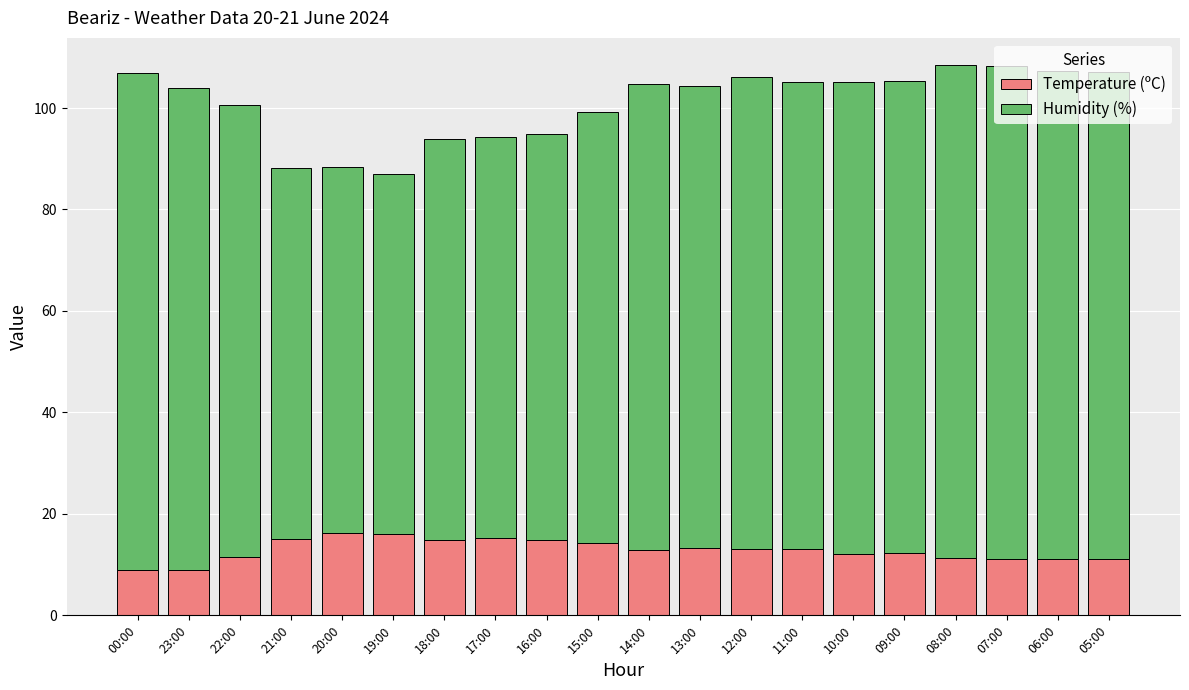

The value of Temperature (ºC) at 15:00 is 14.3. True or false?

True